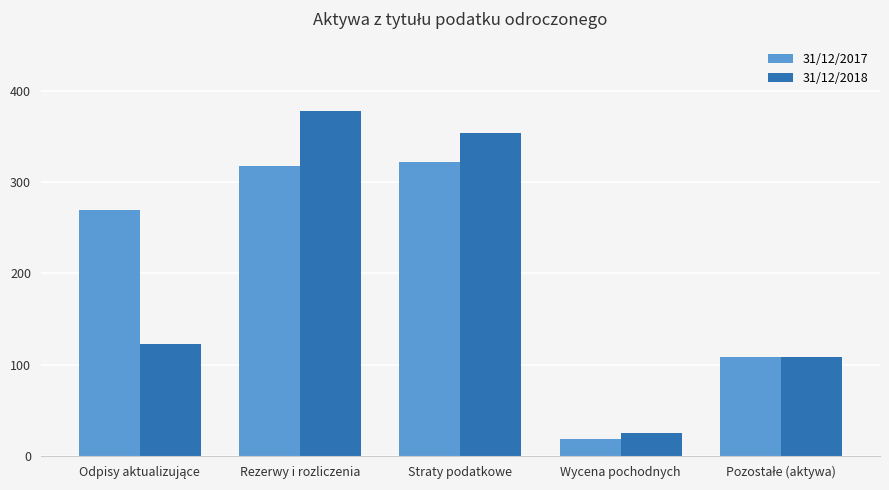

What is the spread (max minus min) of values at Straty podatkowe?

32